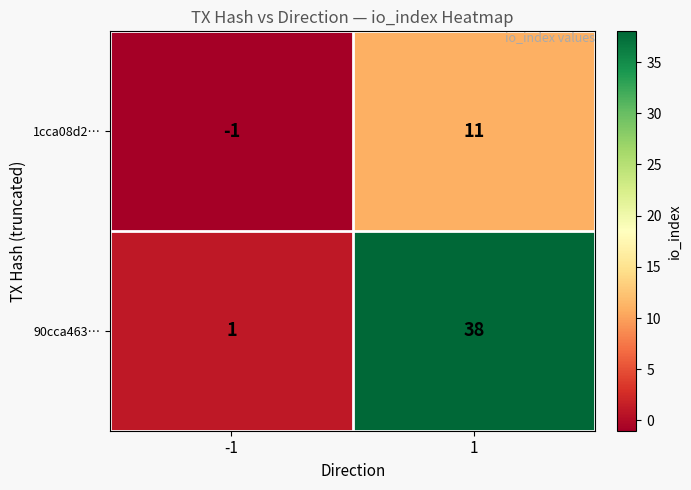

Reading left to right, extract all data points from this chart.

1cca08d2…: -1=-1	1=11
90cca463…: -1=1	1=38